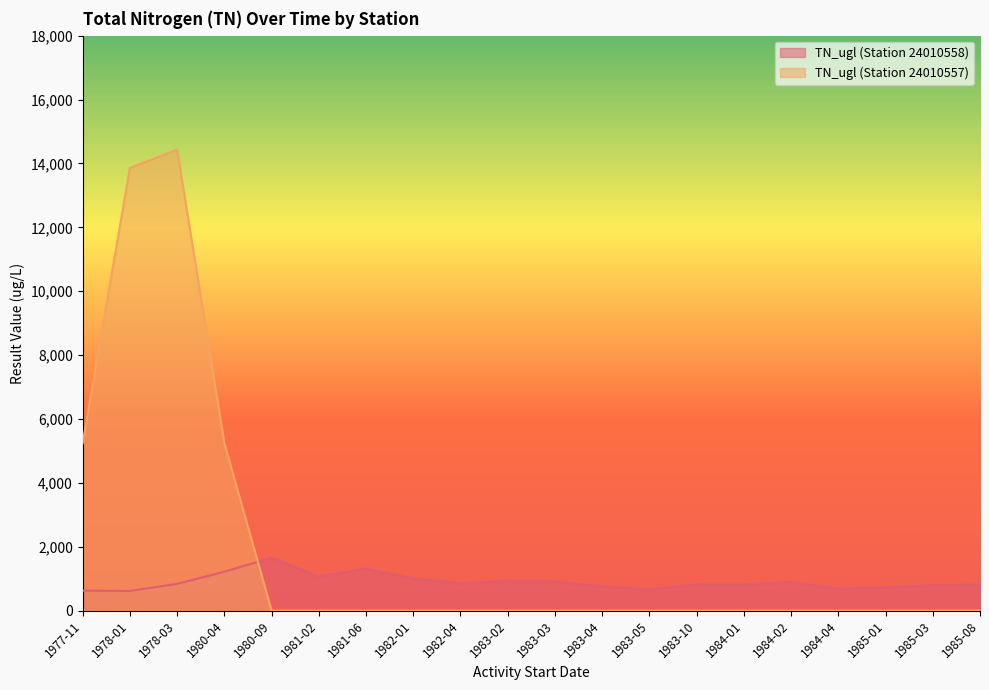

How many series are shown in this chart?

2